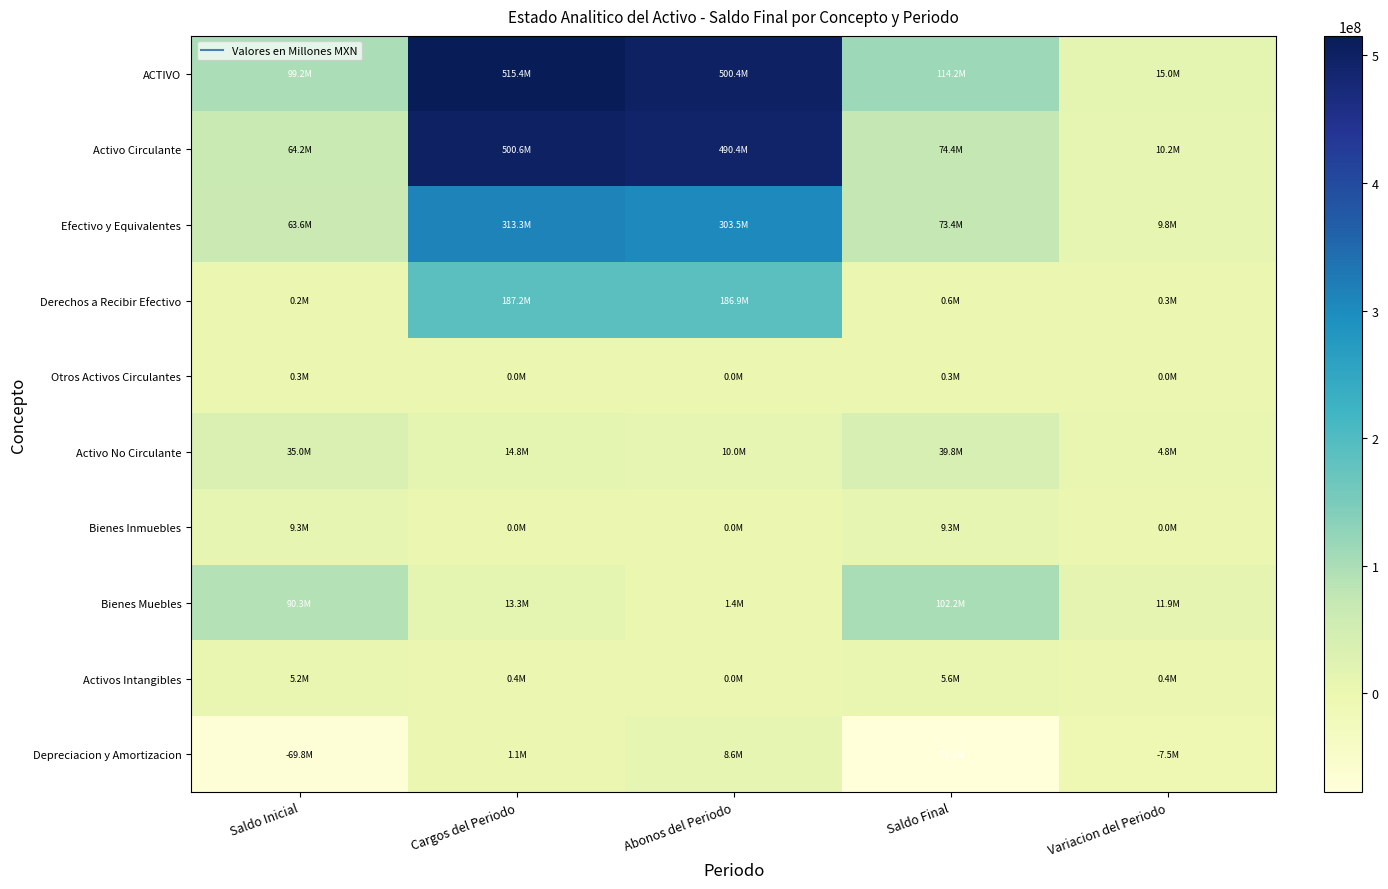

What is the total value across all series at Abonos del Periodo?

1501255723.6